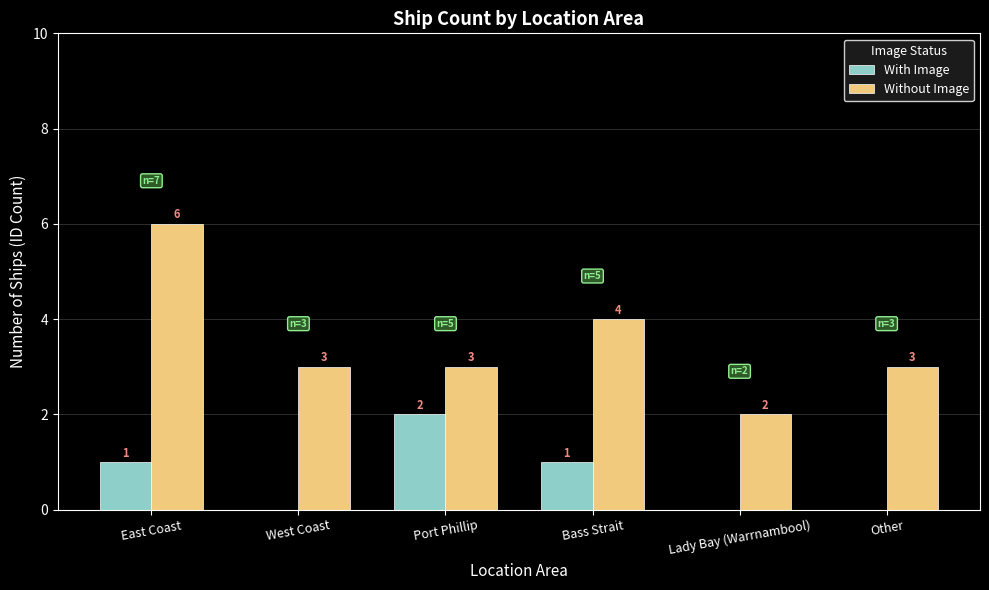

Is the value of Without Image at Lady Bay (Warrnambool) greater than the value of With Image at Lady Bay (Warrnambool)?

Yes